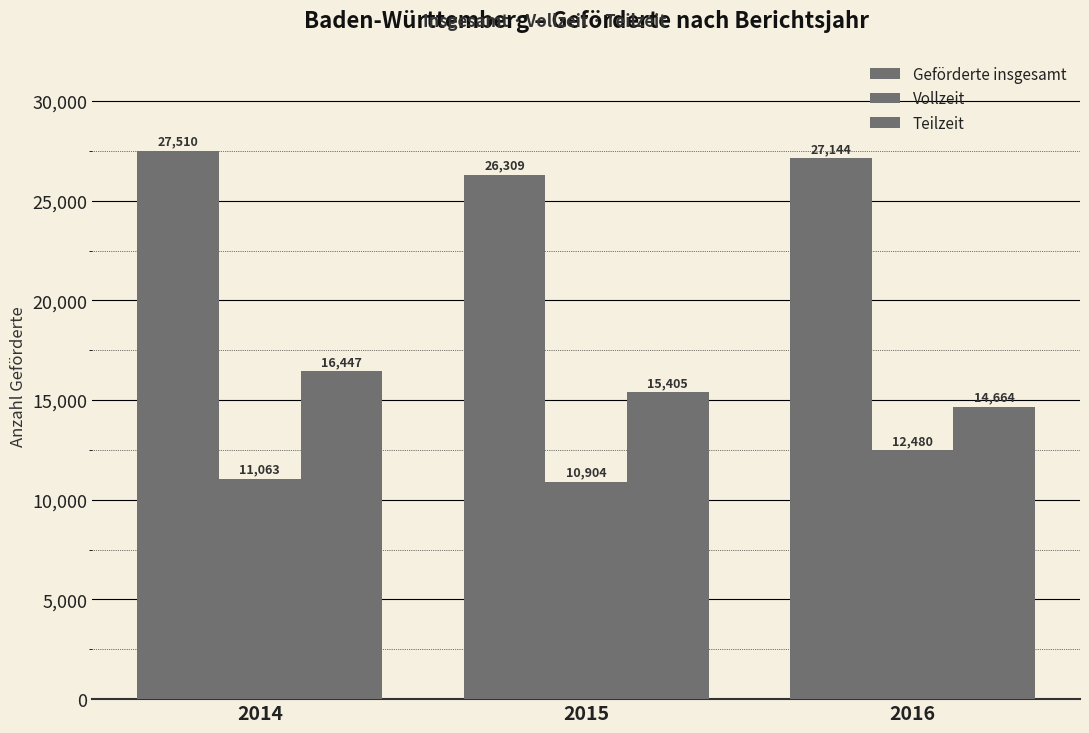

What is the spread (max minus min) of values at 2014?

16447